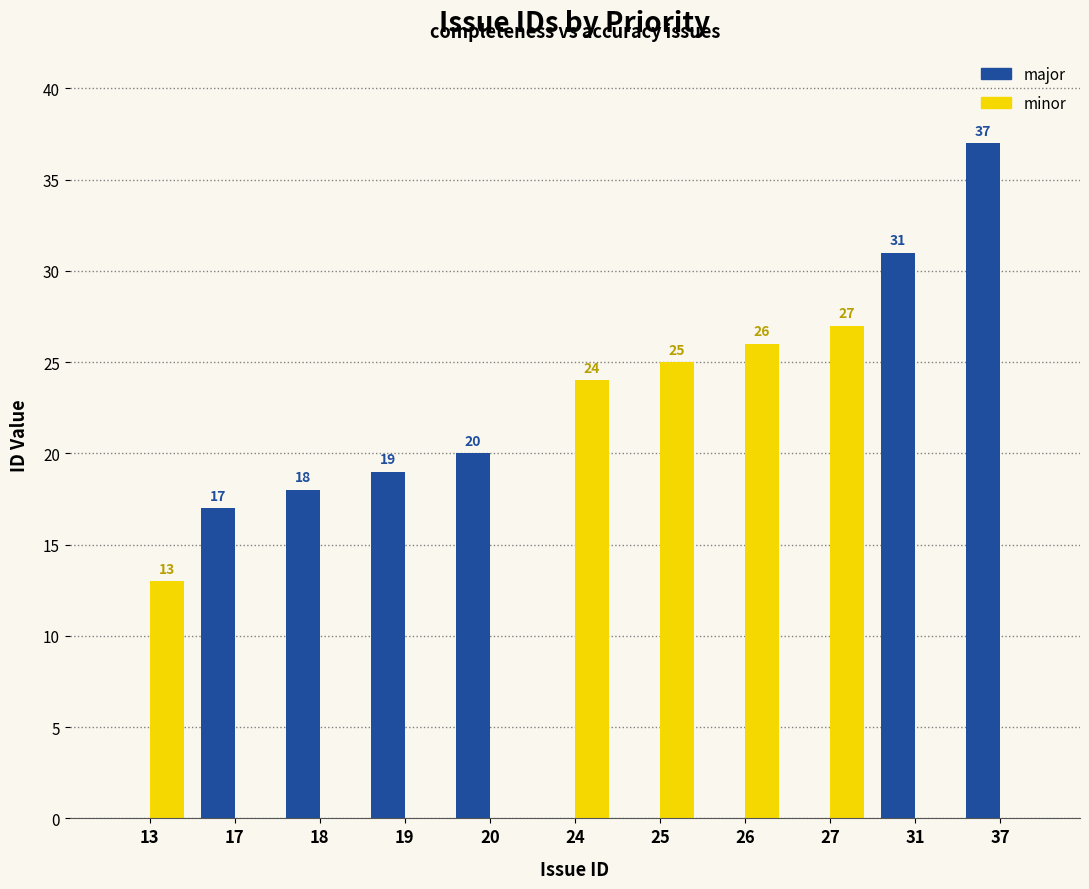

Which series has the largest total across all categories?

major